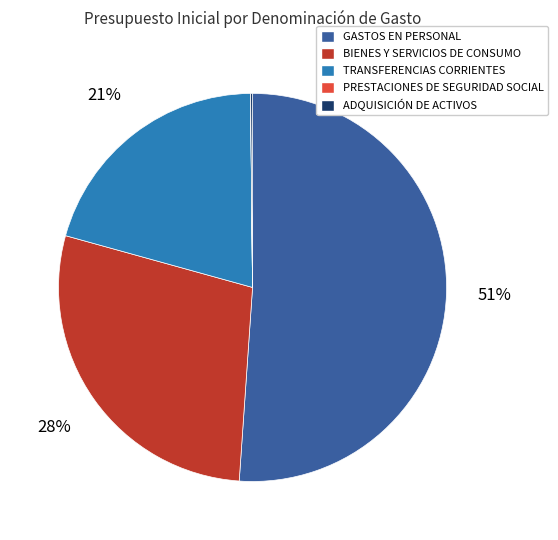

True or false: TRANSFERENCIAS CORRIENTES accounts for 21% of the total.

True